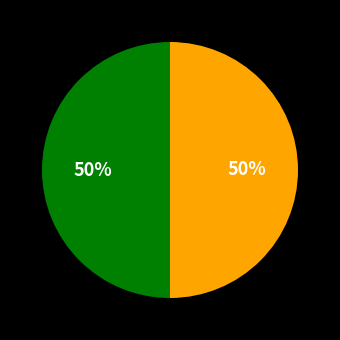

To the nearest percent, what is the average slice percentage?

50%